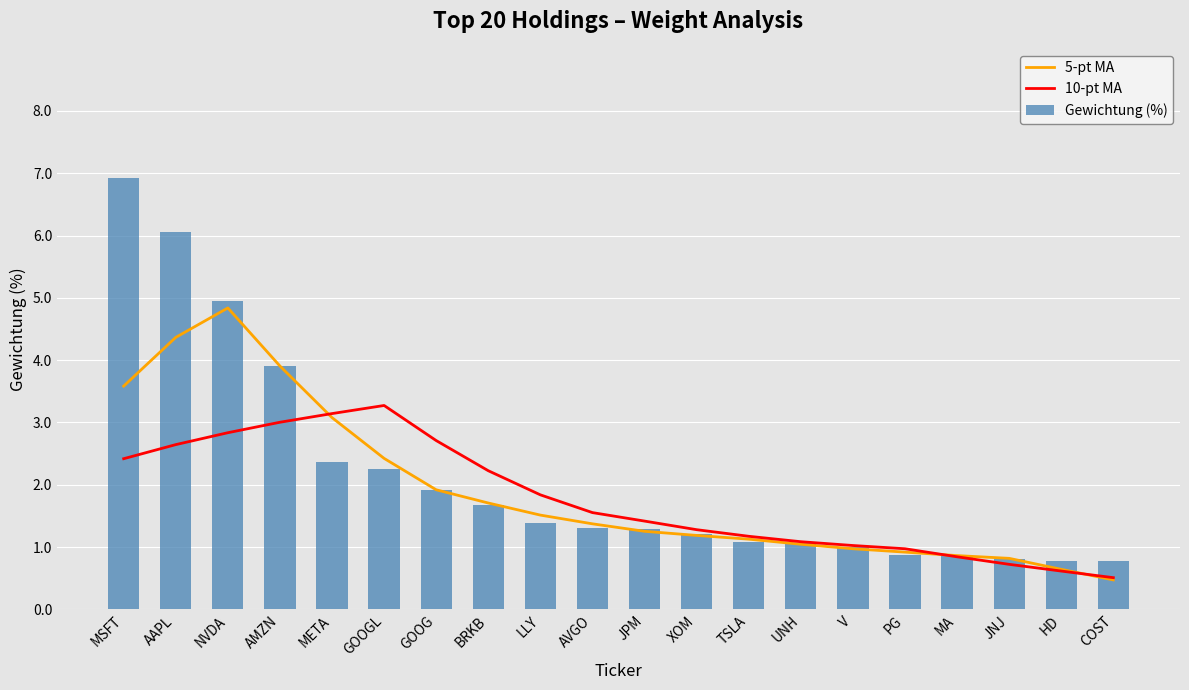

What is the sum of the Gewichtung (%) values at AAPL and UNH?

7.1